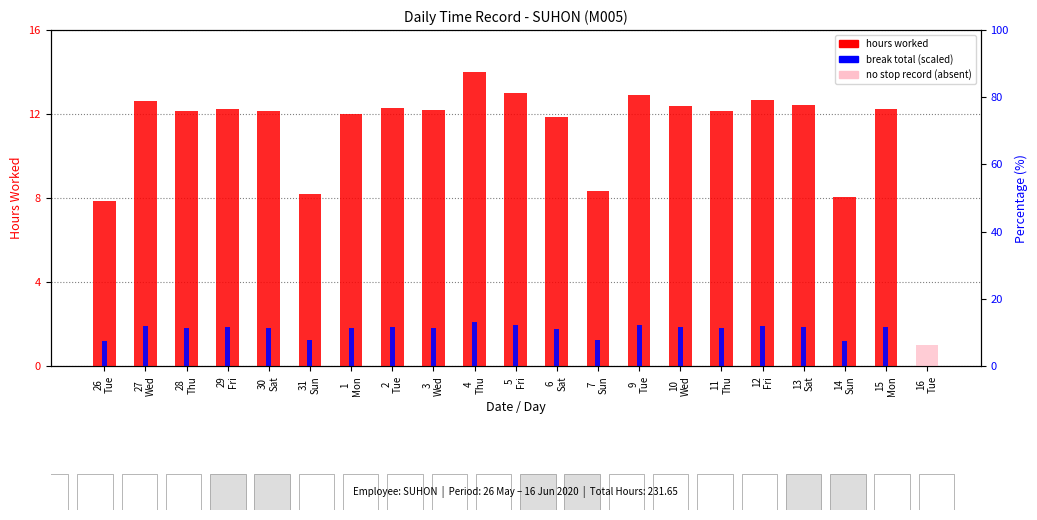

What is the average value of the break total (scaled) series?

1.7